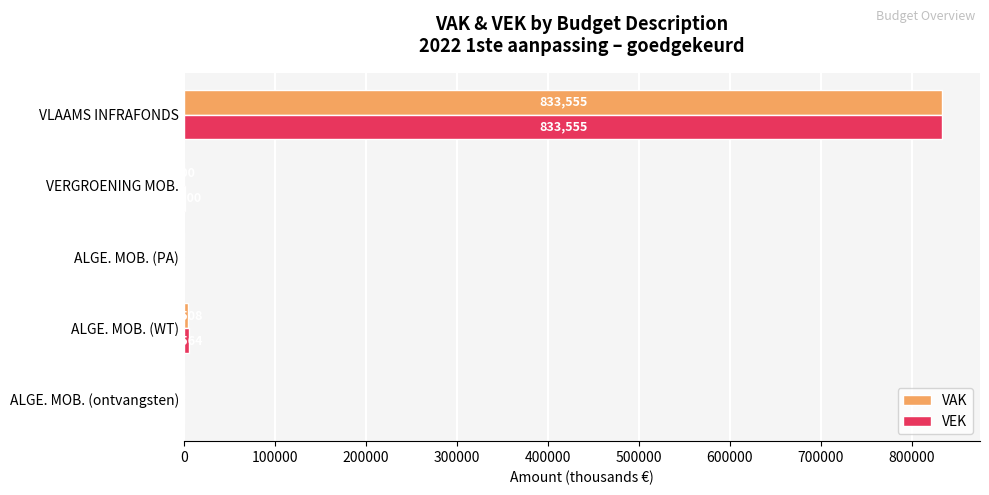

True or false: VEK has a value of 1257303 at VLAAMS INFRAFONDS.

False